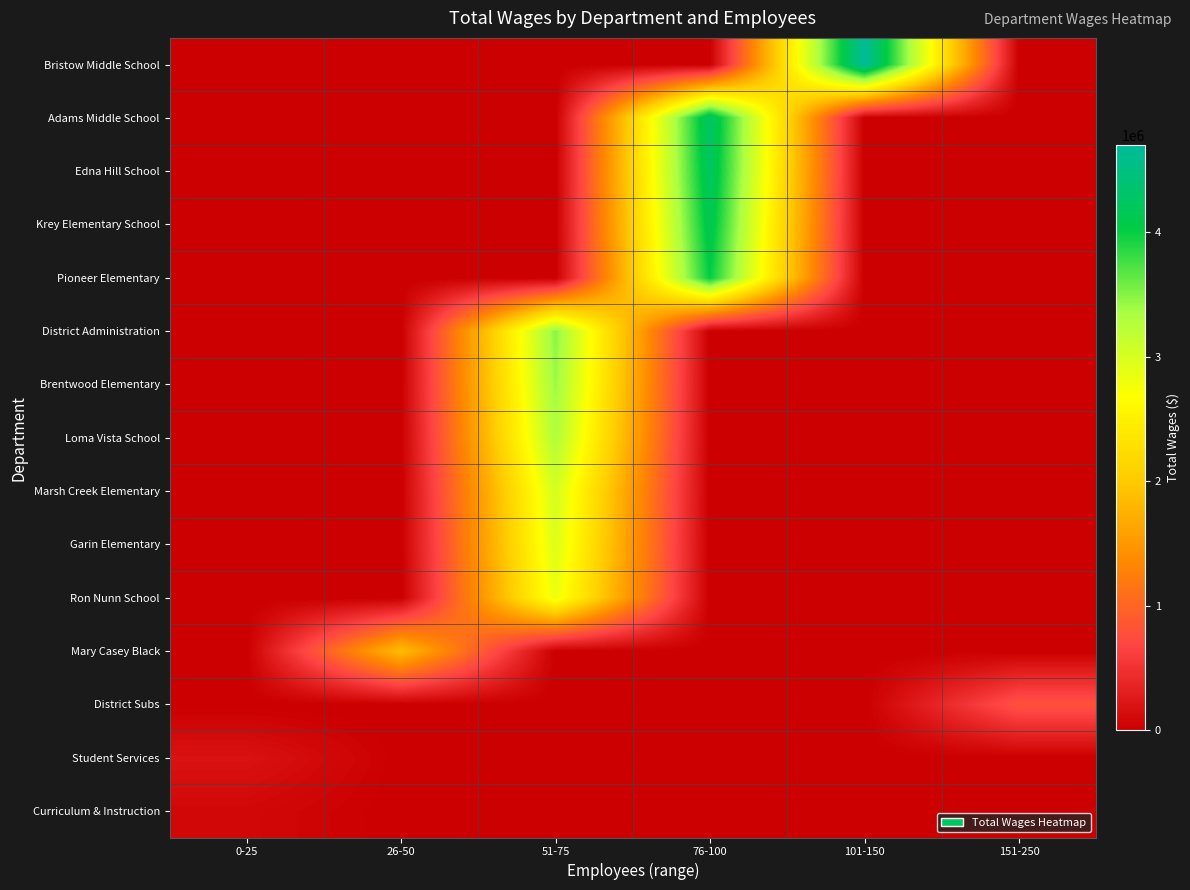

Reading left to right, transcribe all the data shown in this chart.

Bristow Middle School: 0-25=0	26-50=0	51-75=0	76-100=0	101-150=4700026	151-250=0
Adams Middle School: 0-25=0	26-50=0	51-75=0	76-100=4298215	101-150=0	151-250=0
Edna Hill School: 0-25=0	26-50=0	51-75=0	76-100=4253627	101-150=0	151-250=0
Krey Elementary School: 0-25=0	26-50=0	51-75=0	76-100=4152491	101-150=0	151-250=0
Pioneer Elementary: 0-25=0	26-50=0	51-75=0	76-100=4014294	101-150=0	151-250=0
District Administration: 0-25=0	26-50=0	51-75=3480413	76-100=0	101-150=0	151-250=0
Brentwood Elementary: 0-25=0	26-50=0	51-75=3414590	76-100=0	101-150=0	151-250=0
Loma Vista School: 0-25=0	26-50=0	51-75=3295426	76-100=0	101-150=0	151-250=0
Marsh Creek Elementary: 0-25=0	26-50=0	51-75=3024625	76-100=0	101-150=0	151-250=0
Garin Elementary: 0-25=0	26-50=0	51-75=2954599	76-100=0	101-150=0	151-250=0
Ron Nunn School: 0-25=0	26-50=0	51-75=2831177	76-100=0	101-150=0	151-250=0
Mary Casey Black: 0-25=0	26-50=1878678	51-75=0	76-100=0	101-150=0	151-250=0
District Subs: 0-25=0	26-50=0	51-75=0	76-100=0	101-150=0	151-250=805341
Student Services: 0-25=191116	26-50=0	51-75=0	76-100=0	101-150=0	151-250=0
Curriculum & Instruction: 0-25=81715	26-50=0	51-75=0	76-100=0	101-150=0	151-250=0